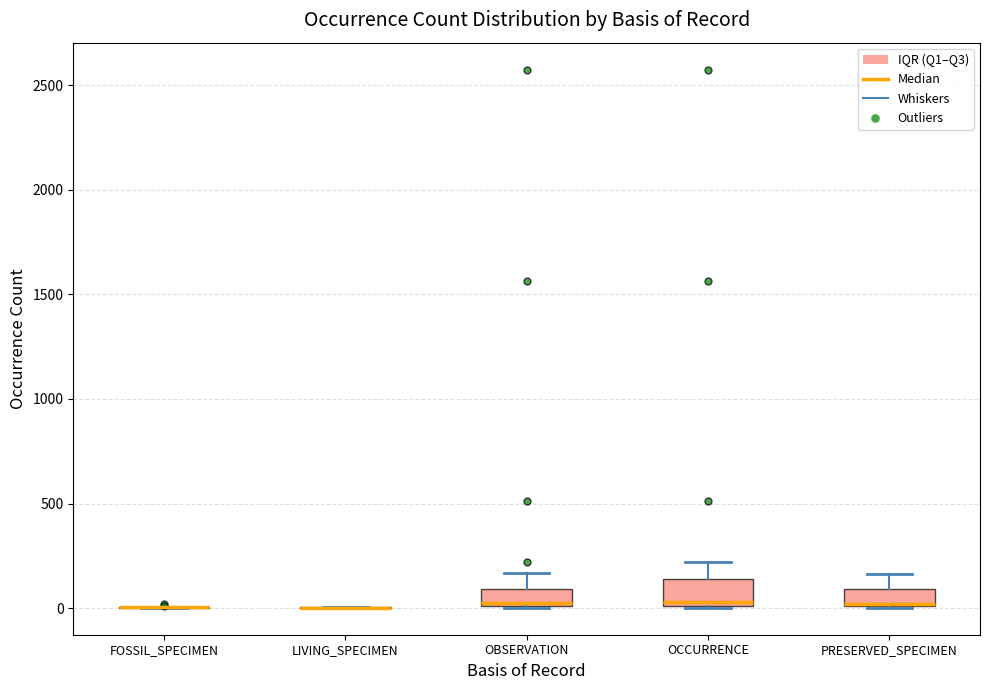

Reading left to right, read every box against the y-axis: the position of its median line, the range the box covers, and the ends of its whiskers. The values are not printed on the chart, so give them approximately, as read against the axis.

FOSSIL_SPECIMEN: box collapsed to a line at 0, whiskers 0 to 0
LIVING_SPECIMEN: box collapsed to a line at 0, whiskers 0 to 0
OBSERVATION: median 50, box 0 to 100, whiskers 0 to 150
OCCURRENCE: median 50, box 0 to 150, whiskers 0 to 200
PRESERVED_SPECIMEN: median 0 (drawn on the box's lower edge), box 0 to 100, whiskers 0 to 150